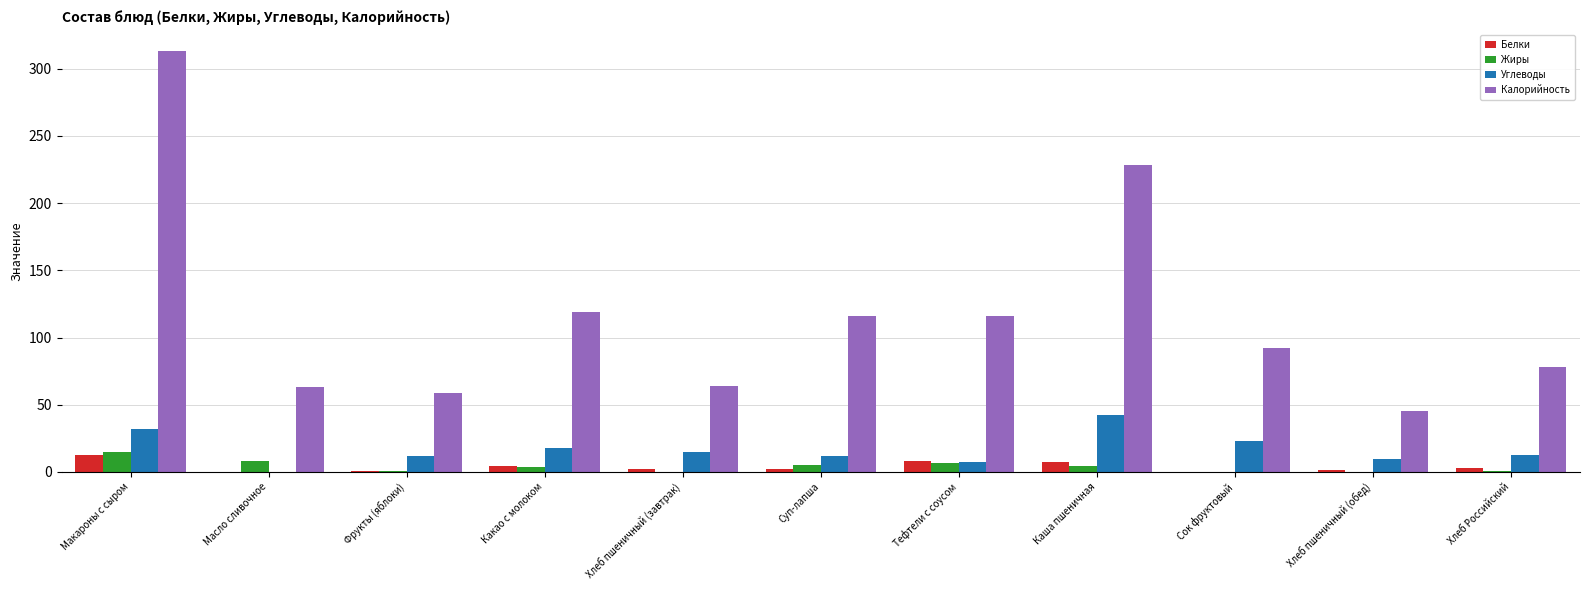

The Углеводы series shows 12.2 at Фрукты (яблоки). True or false?

True